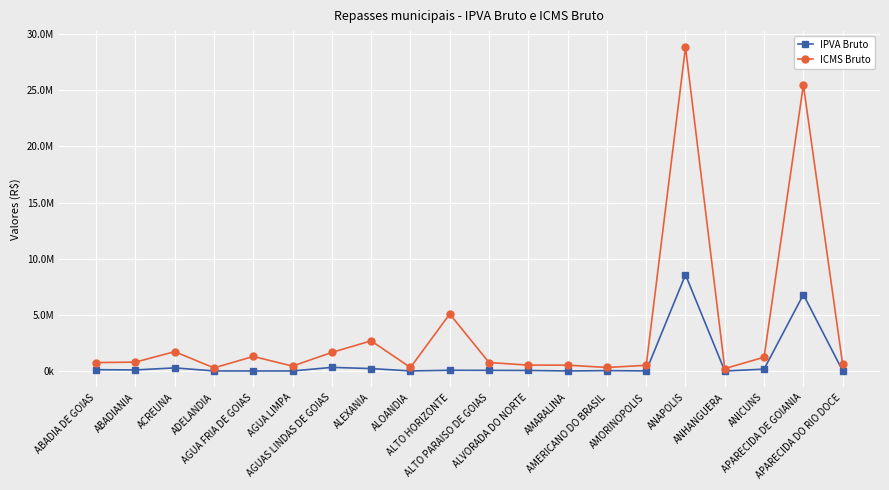

What is the sum of all IPVA Bruto values?

16976963.9